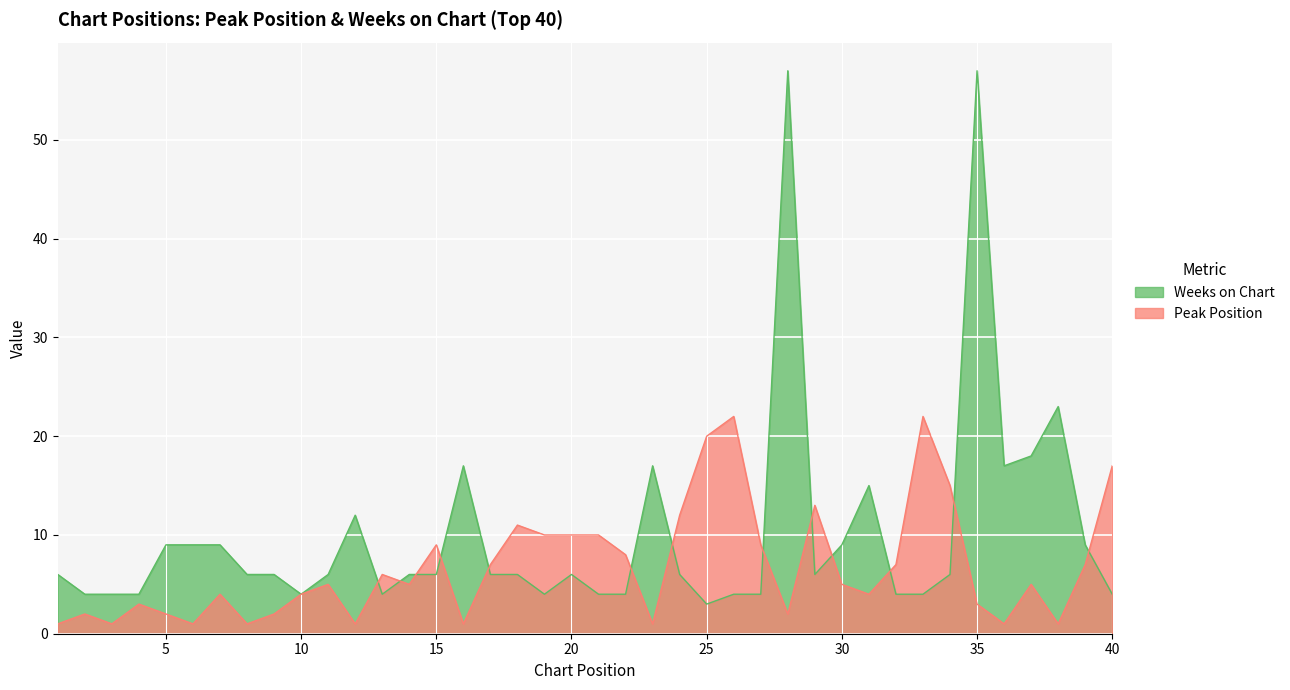

What is the difference between the second highest and minimum values in the Weeks on Chart series?

54